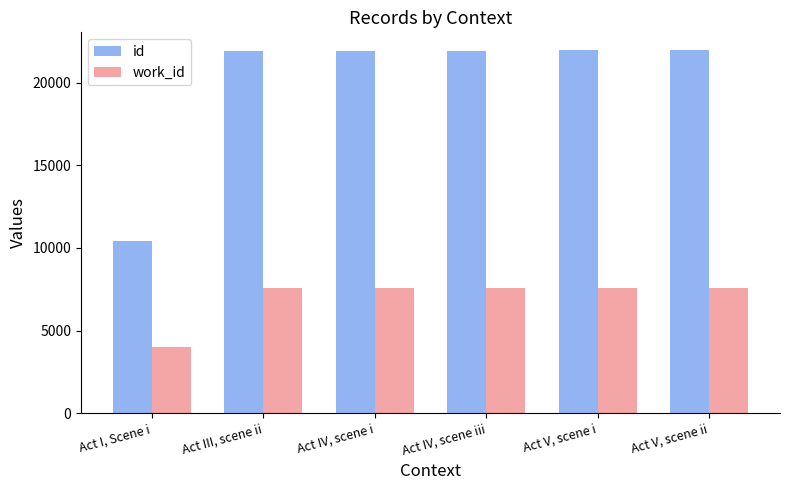

What is the label of the 6th bar from the right?

Act I, Scene i